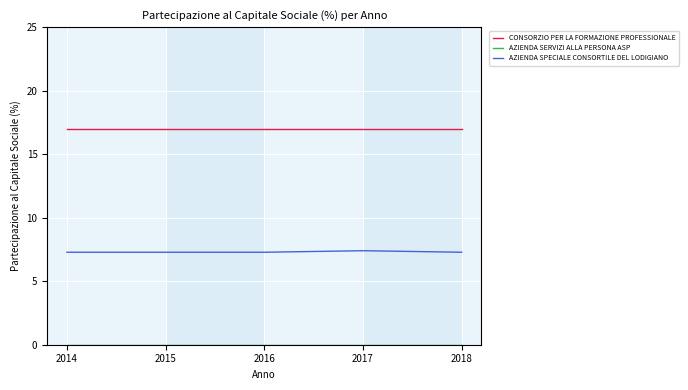

True or false: AZIENDA SPECIALE CONSORTILE DEL LODIGIANO has a value of 7.3 at 2014.

True